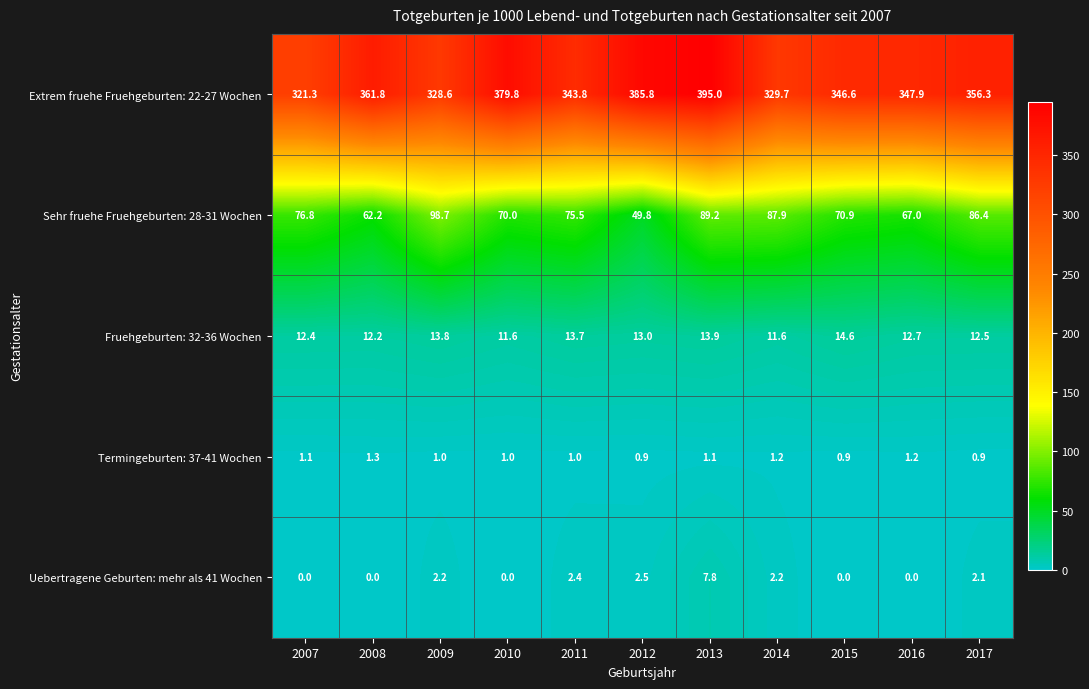

Which label corresponds to the largest value in the chart?

2013